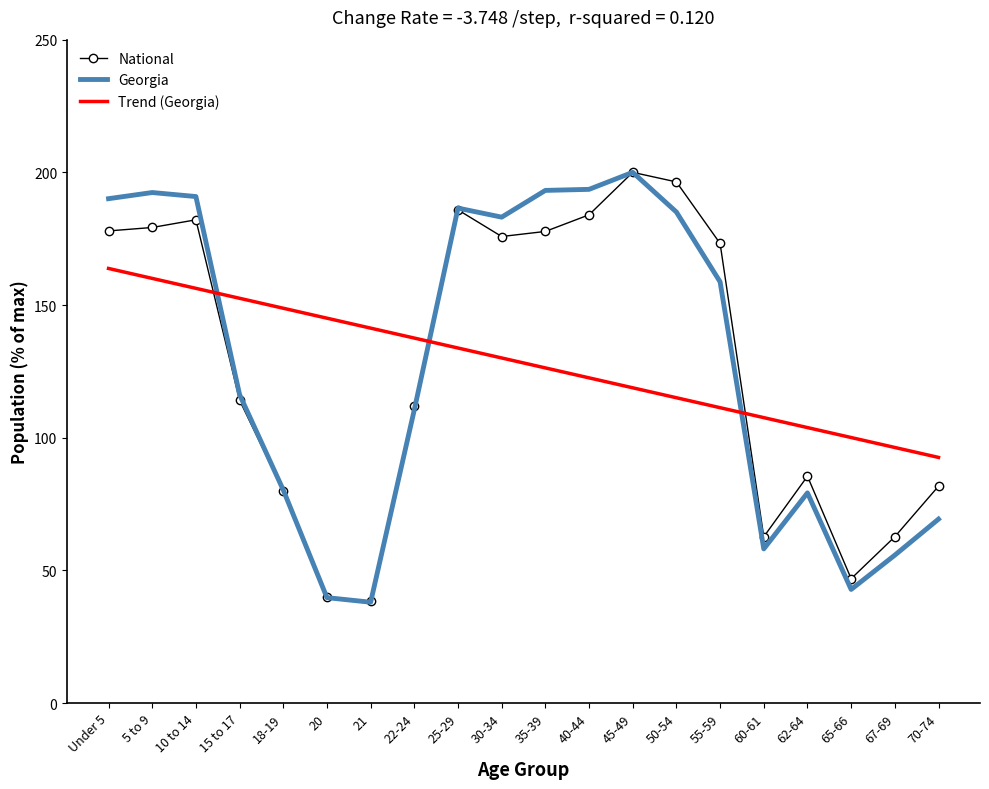

What is the sum of all National values?

2555.8